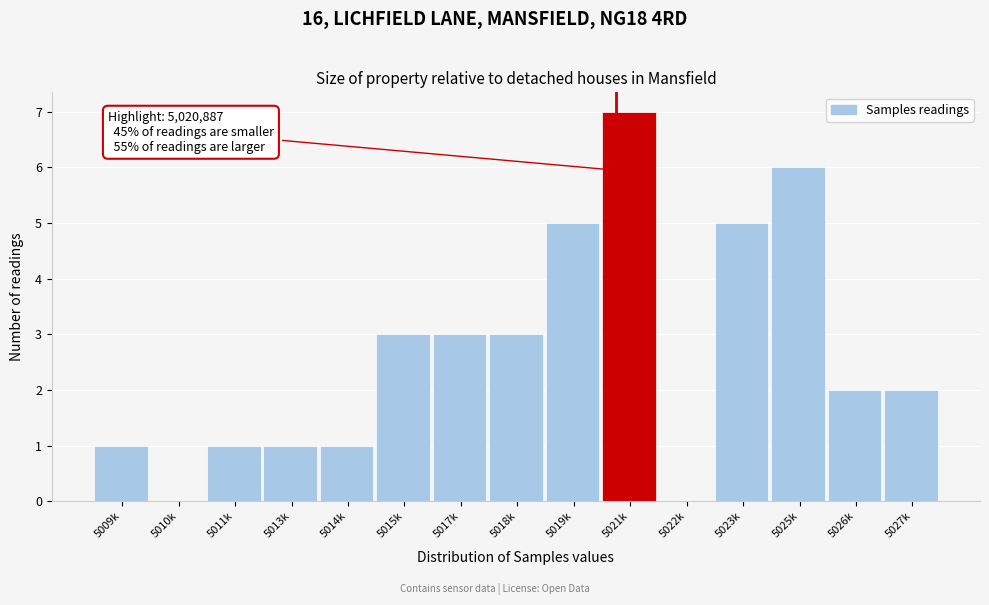

Reading right to left, list all the values displayed in this chart.

5027k=2	5026k=2	5025k=6	5023k=5	5022k=0	5021k=7	5019k=5	5018k=3	5017k=3	5015k=3	5014k=1	5013k=1	5011k=1	5010k=0	5009k=1